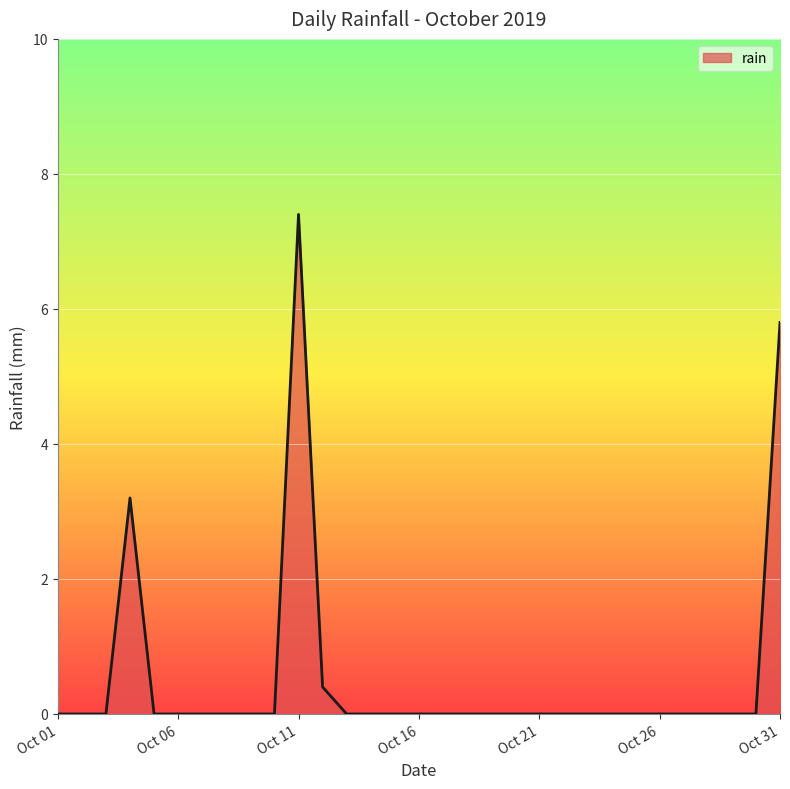

What is the maximum value shown in the chart?

7.4